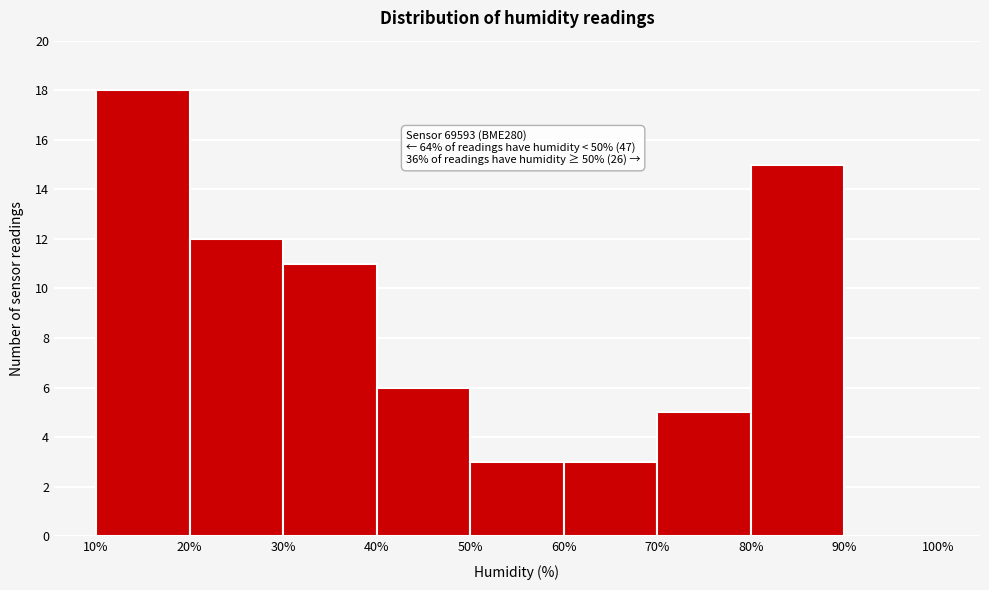

Which range on the x-axis has the tallest bar?

10% to 20%